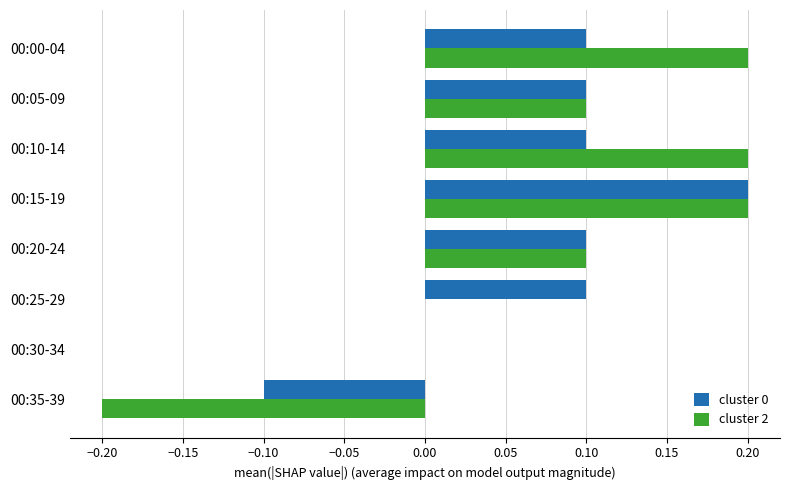

Is it true that cluster 2 equals 0.3 at 00:00-04?

False